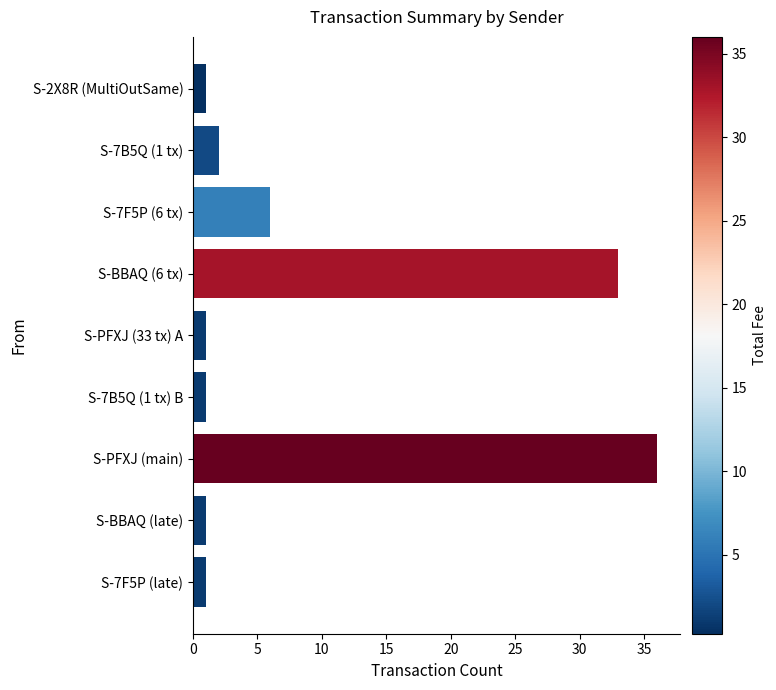

Is it true that the value at S-PFXJ (main) is 36?

True